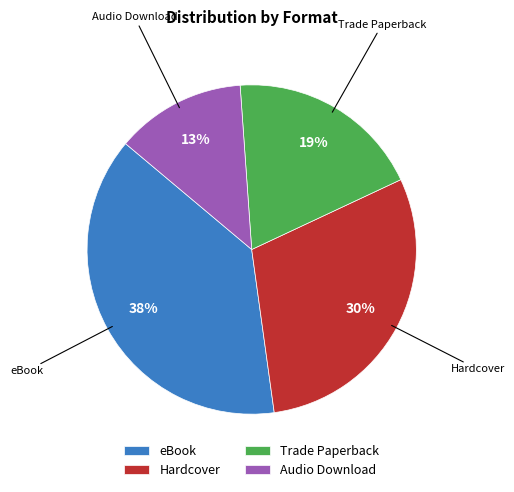

Which has a higher value, eBook or Trade Paperback?

eBook